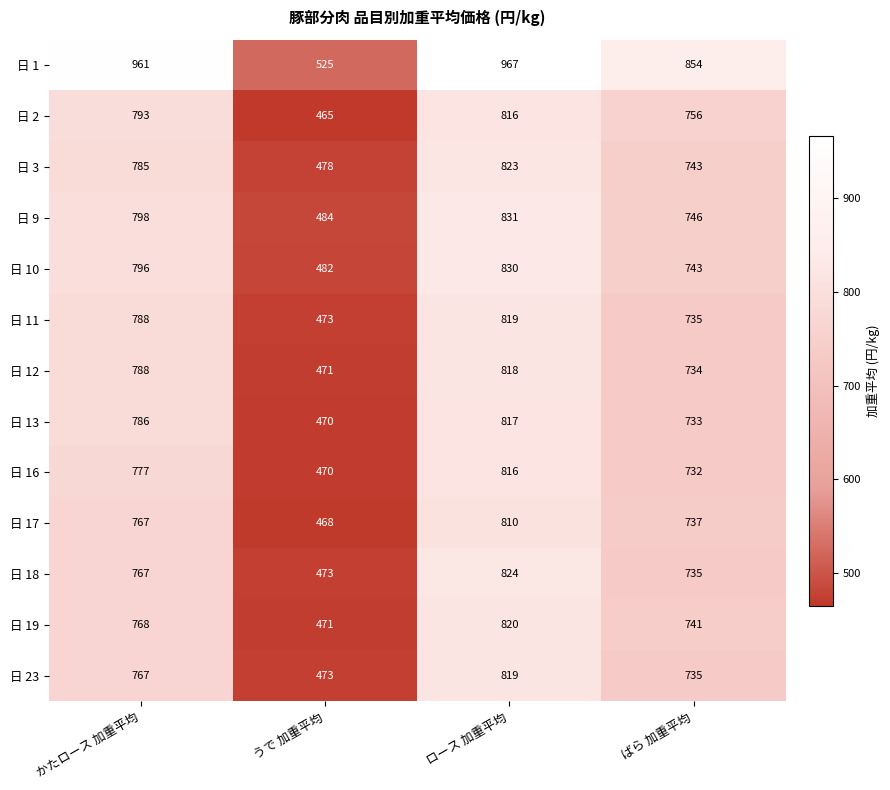

Read the 日 19 value at かたロース 加重平均.

768